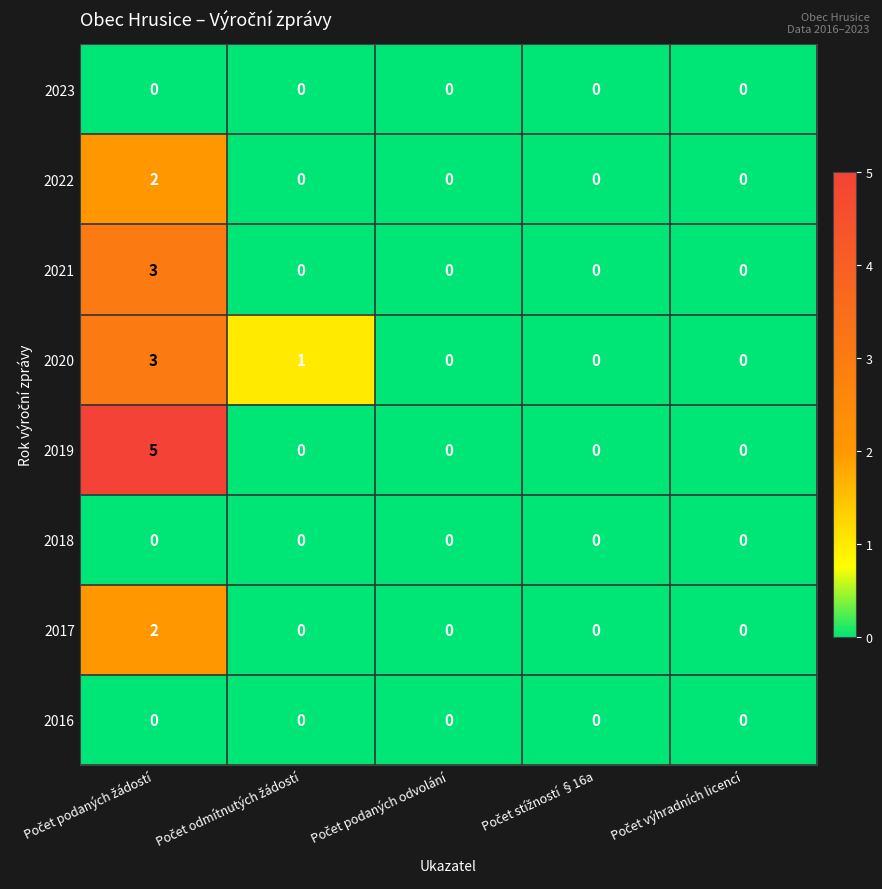

What is the maximum value shown in the chart?

5